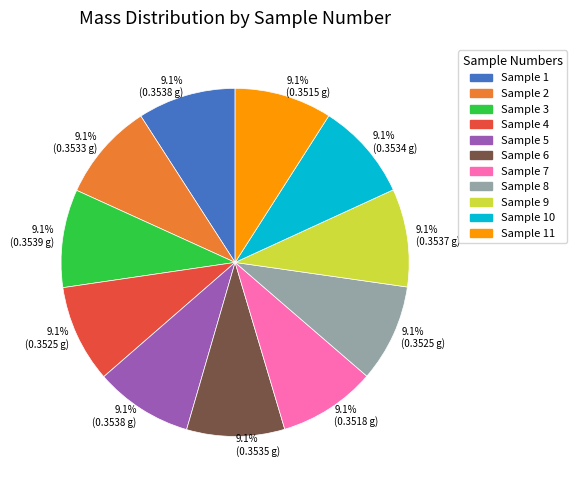

Is there a majority slice in this chart?

No